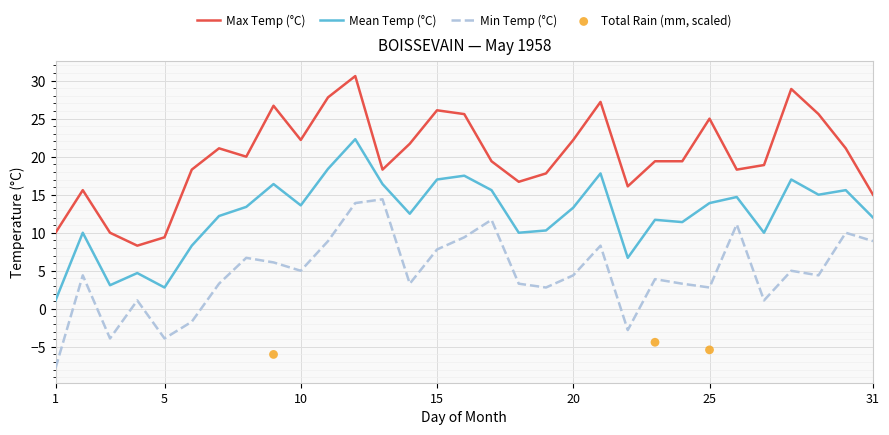

Which series reaches the minimum Y coordinate?

Min Temp (°C)